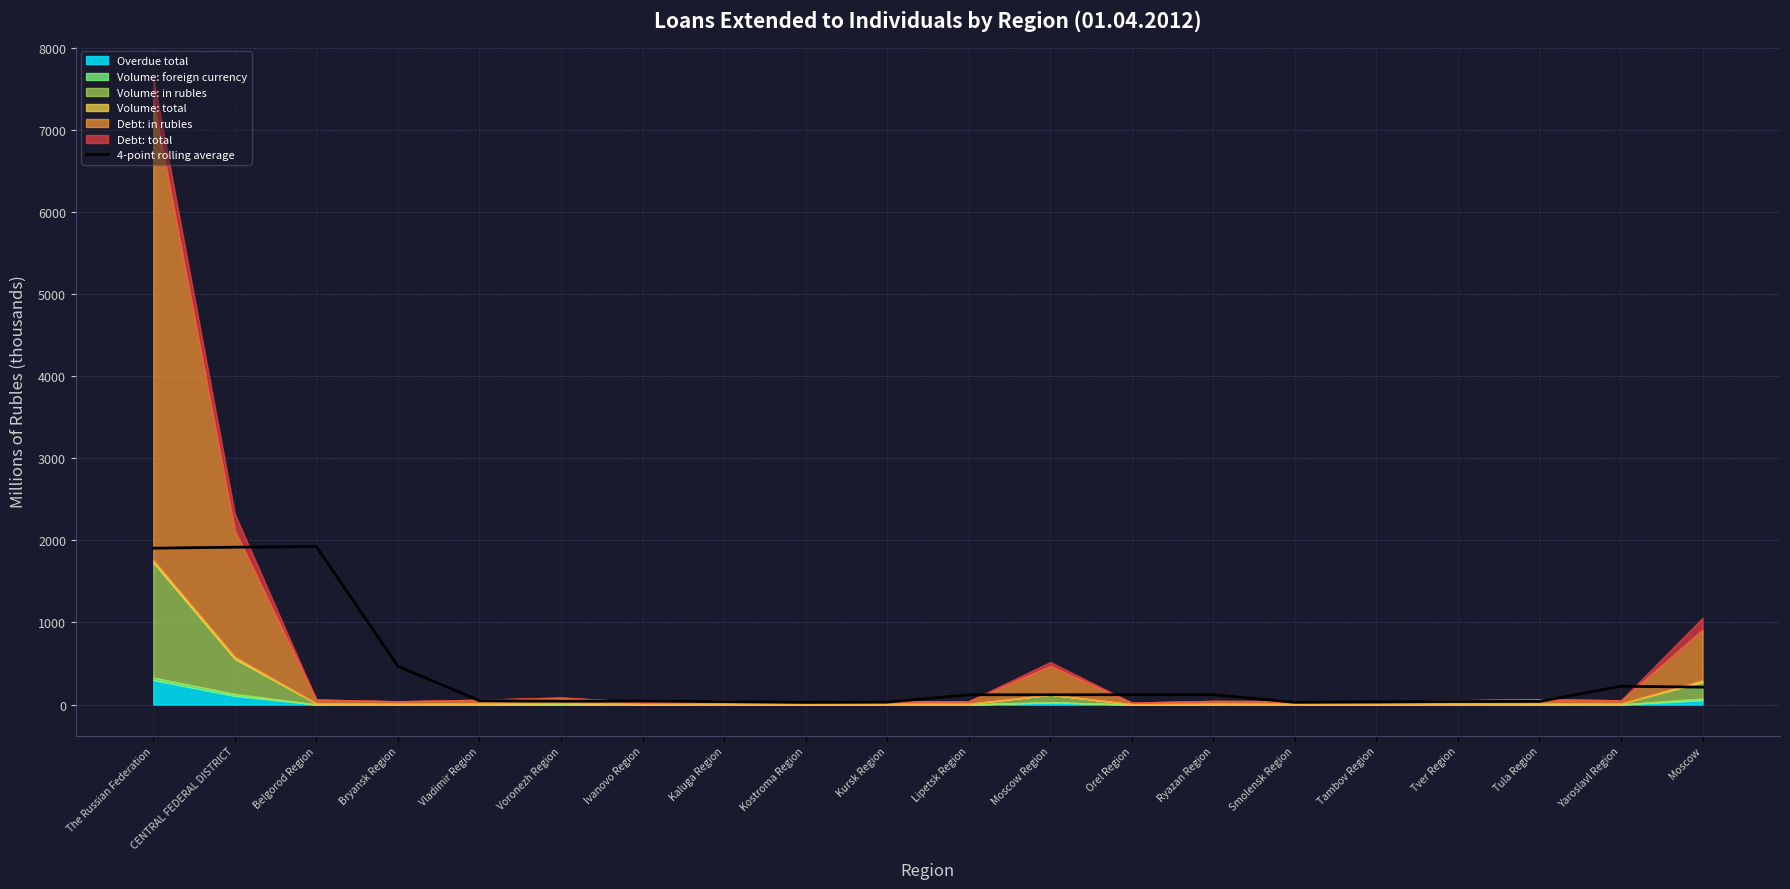

Reading left to right, extract all data points from this chart.

The Russian Federation=1904.9	CENTRAL FEDERAL DISTRICT=1917.2	Belgorod Region=1925.1	Bryansk Region=467.2	Vladimir Region=48.3	Voronezh Region=41.9	Ivanovo Region=43.4	Kaluga Region=36.2	Kostroma Region=28.2	Kursk Region=30.3	Lipetsk Region=120.1	Moscow Region=120.4	Orel Region=121.1	Ryazan Region=121.3	Smolensk Region=28.0	Tambov Region=33.6	Tver Region=37.4	Tula Region=39.2	Yaroslavl Region=223.5	Moscow=213.0